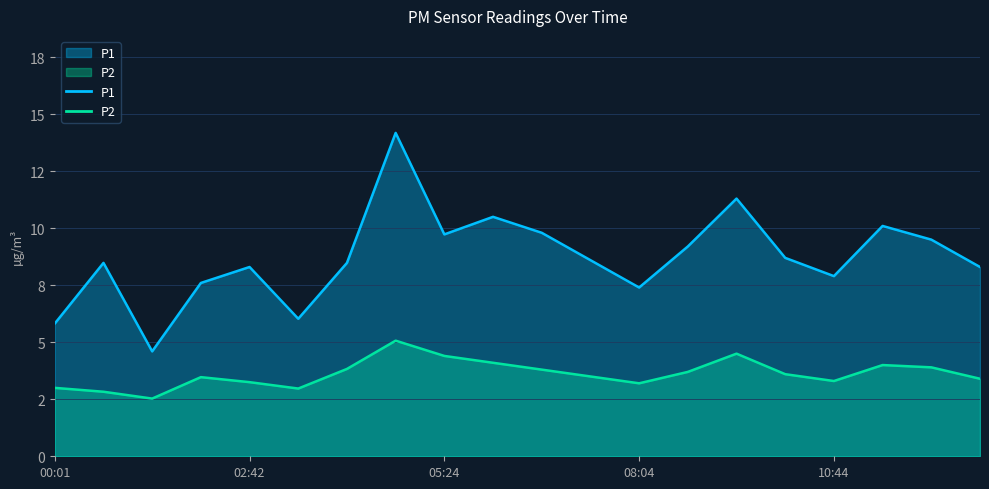

What are all the series names shown in the legend?

P1, P2